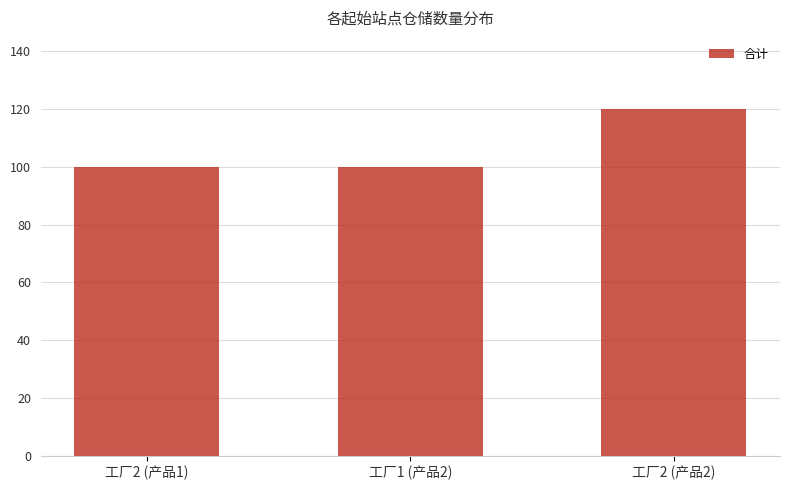

What is the value of the 1st bar from the left?

100